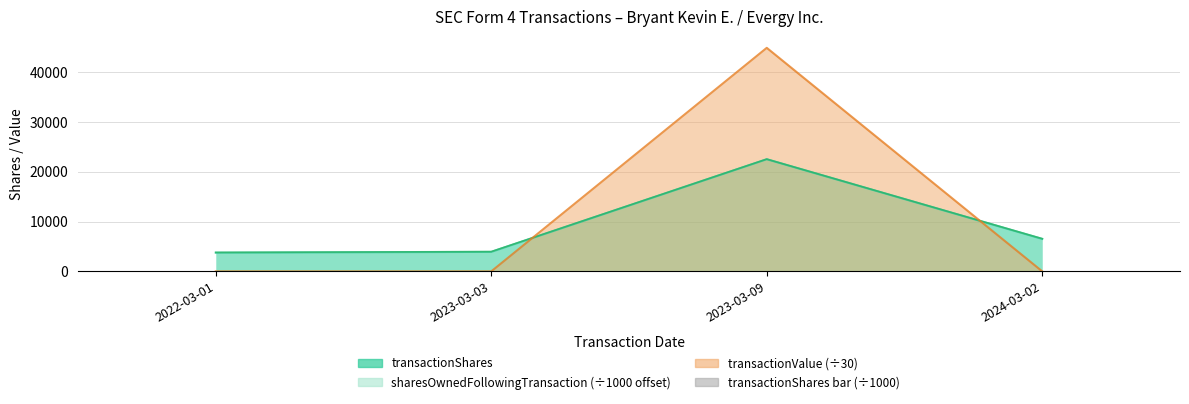

List the labels in order of value, largest first.

2023-03-09, 2024-03-02, 2023-03-03, 2022-03-01